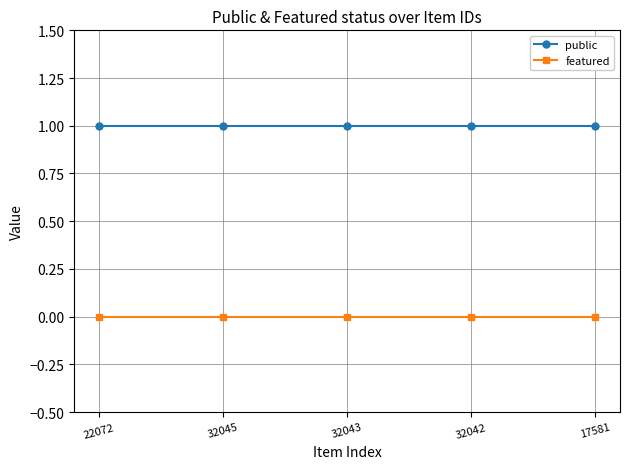

The public series shows 1 at 22072. True or false?

True